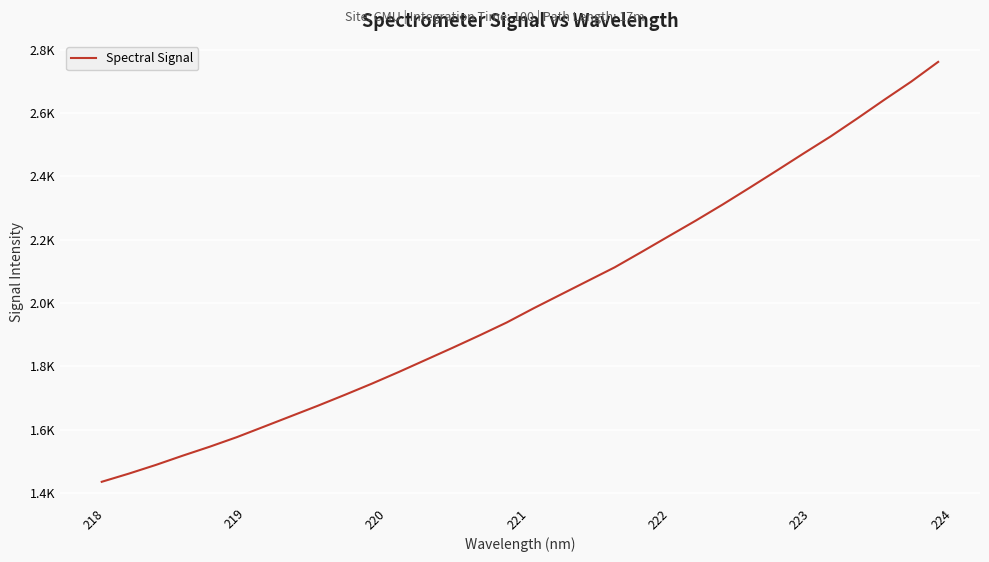

Is this an area chart (filled region under the line)?

No